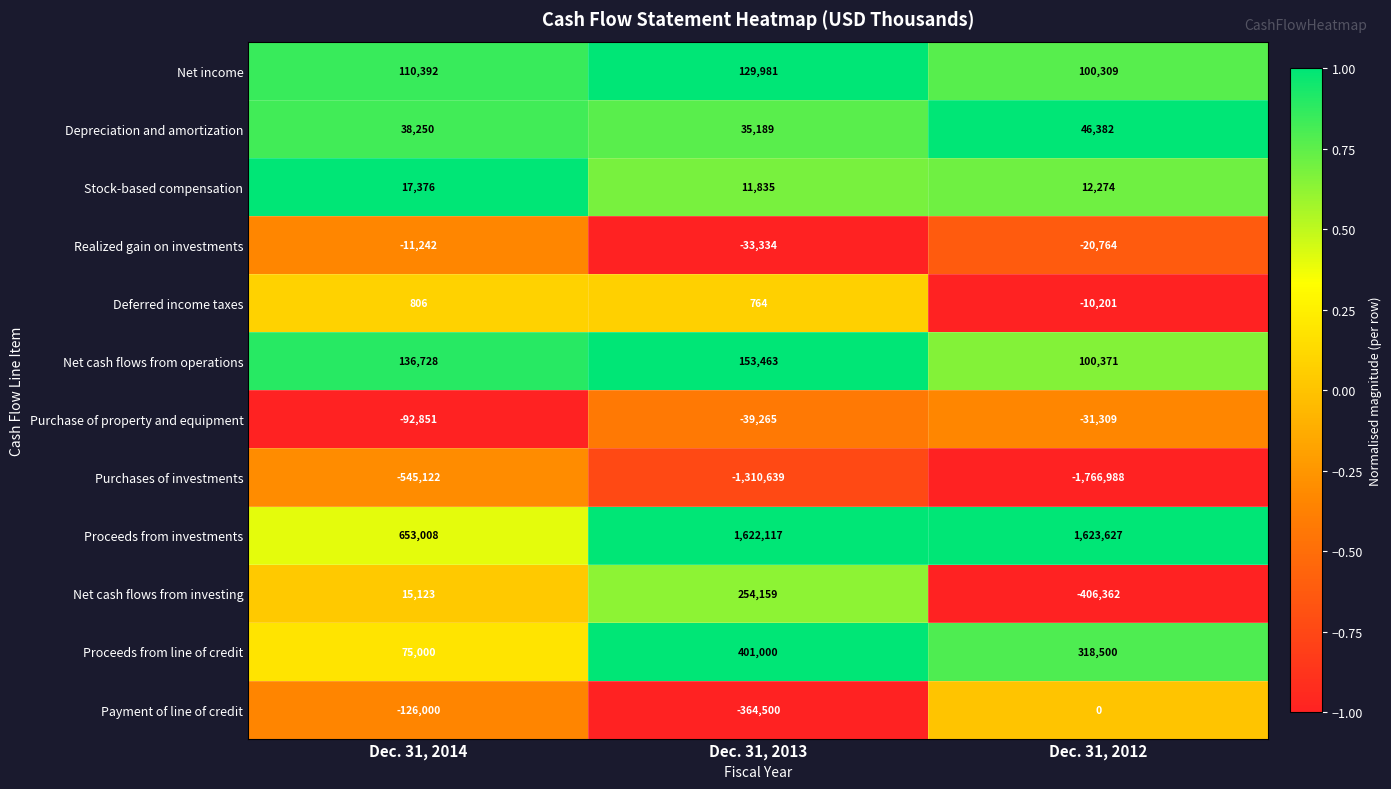

What is the difference between the maximum and minimum values in the Realized gain on investments series?

22092